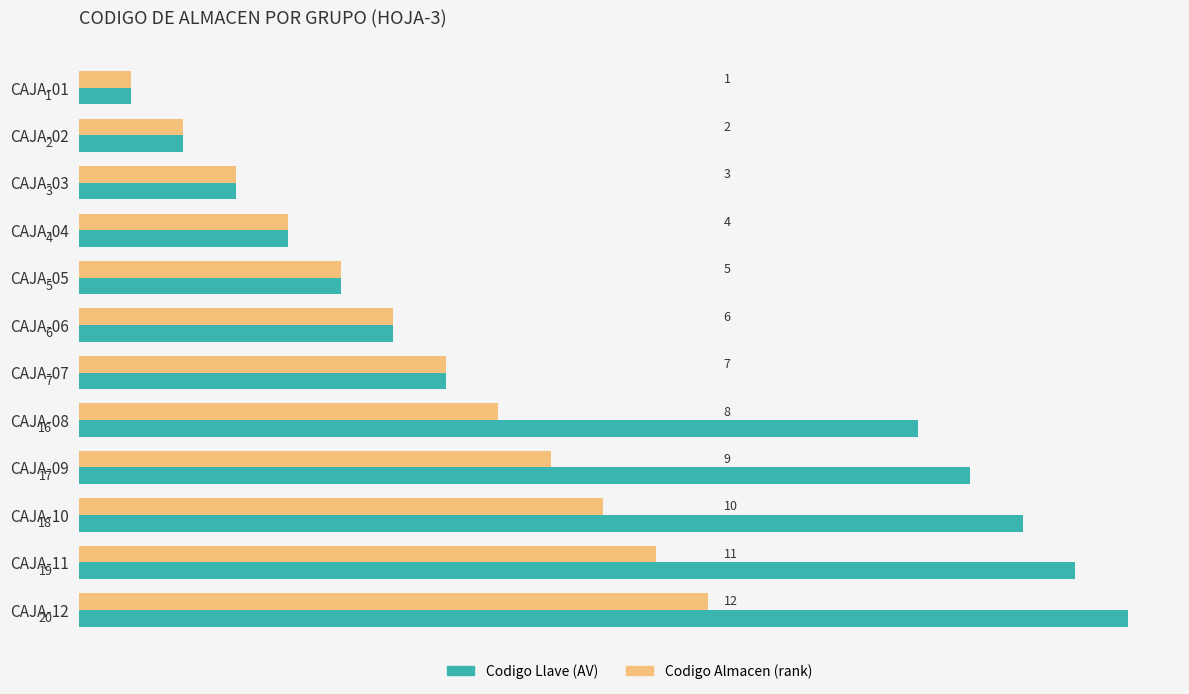

How many values in the Codigo Almacen (rank) series are below 7?

6